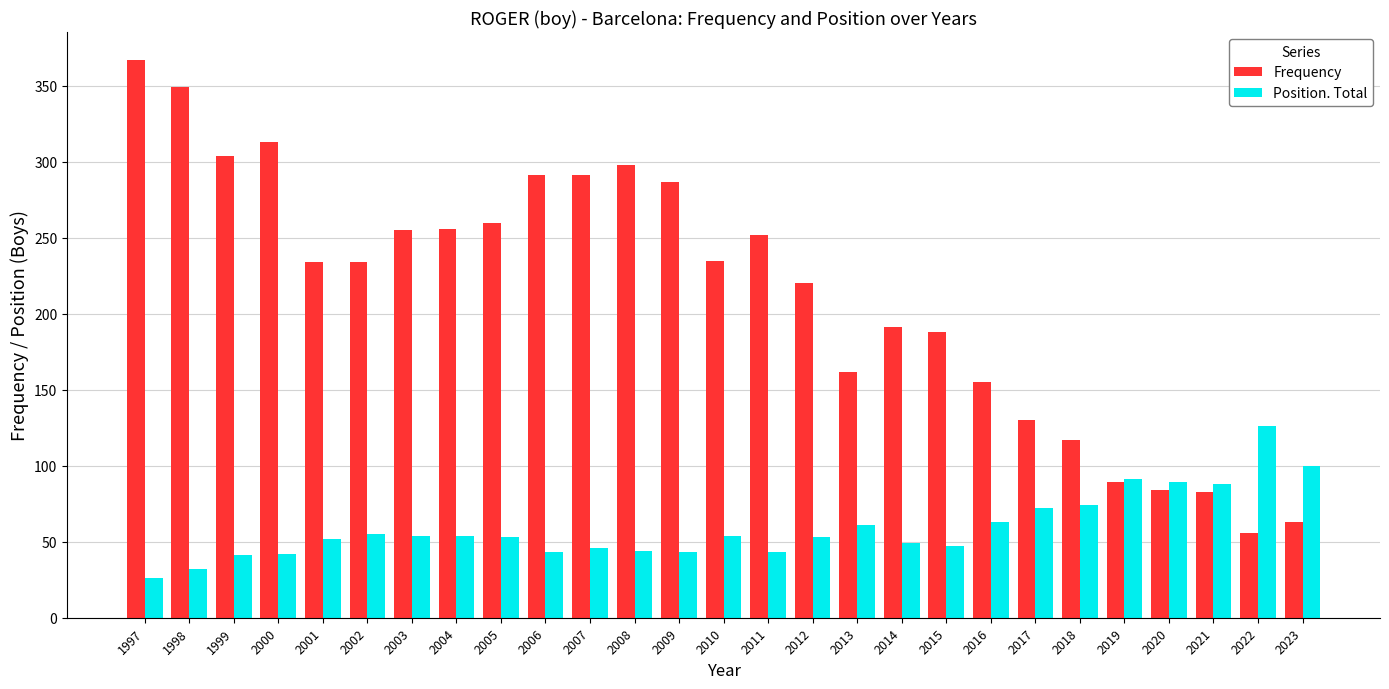

At which label does Position. Total reach its minimum?

1997